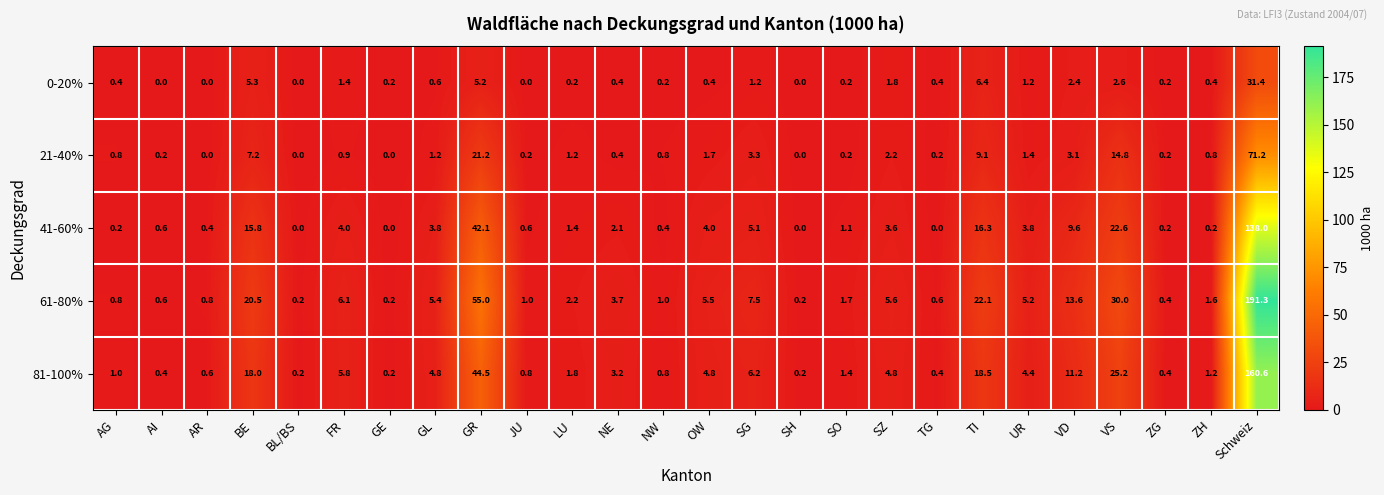

True or false: 61-80% has a value of 7.5 at SG.

True